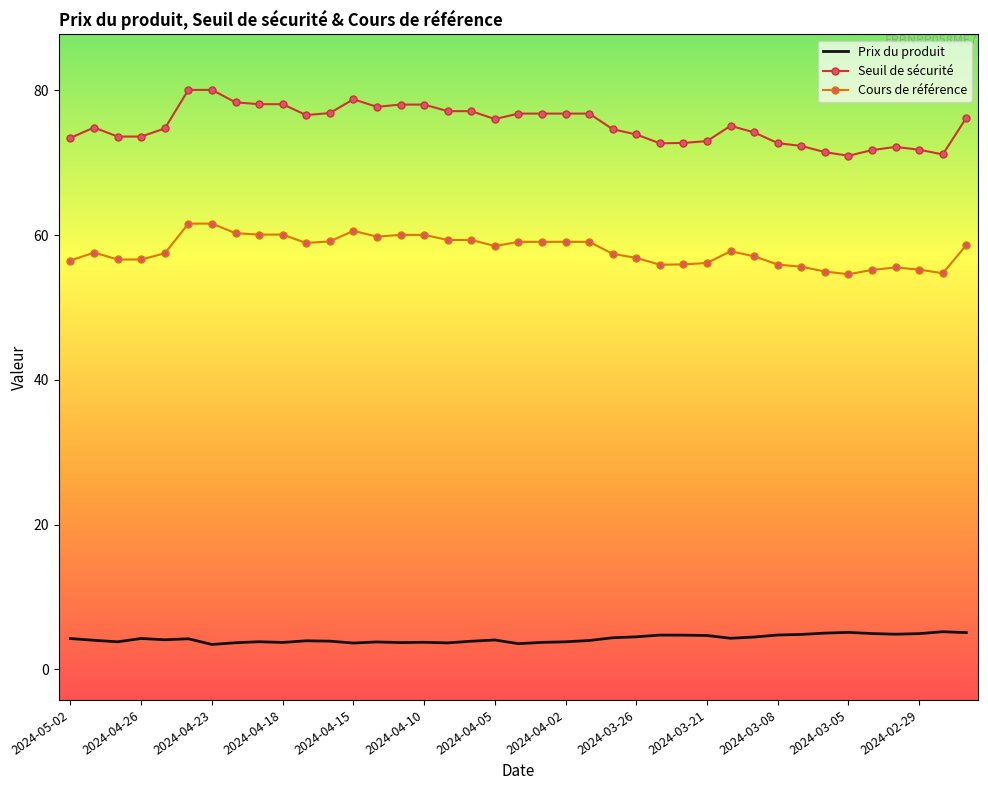

True or false: Prix du produit and Cours de référence cross at least once.

False